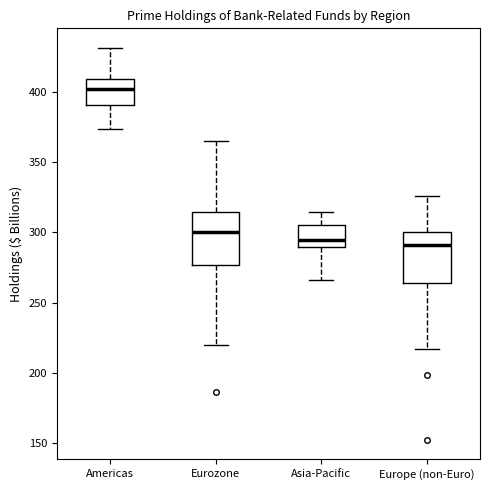

Reading left to right, read every box against the y-axis: the position of its median line, the range the box covers, and the ends of its whiskers. The values are not printed on the chart, so give them approximately, as read against the axis.

Americas: median 400, box 390 to 410, whiskers 375 to 430
Eurozone: median 300, box 275 to 315, whiskers 220 to 365
Asia-Pacific: median 295, box 290 to 305, whiskers 265 to 315
Europe (non-Euro): median 290, box 265 to 300, whiskers 215 to 325